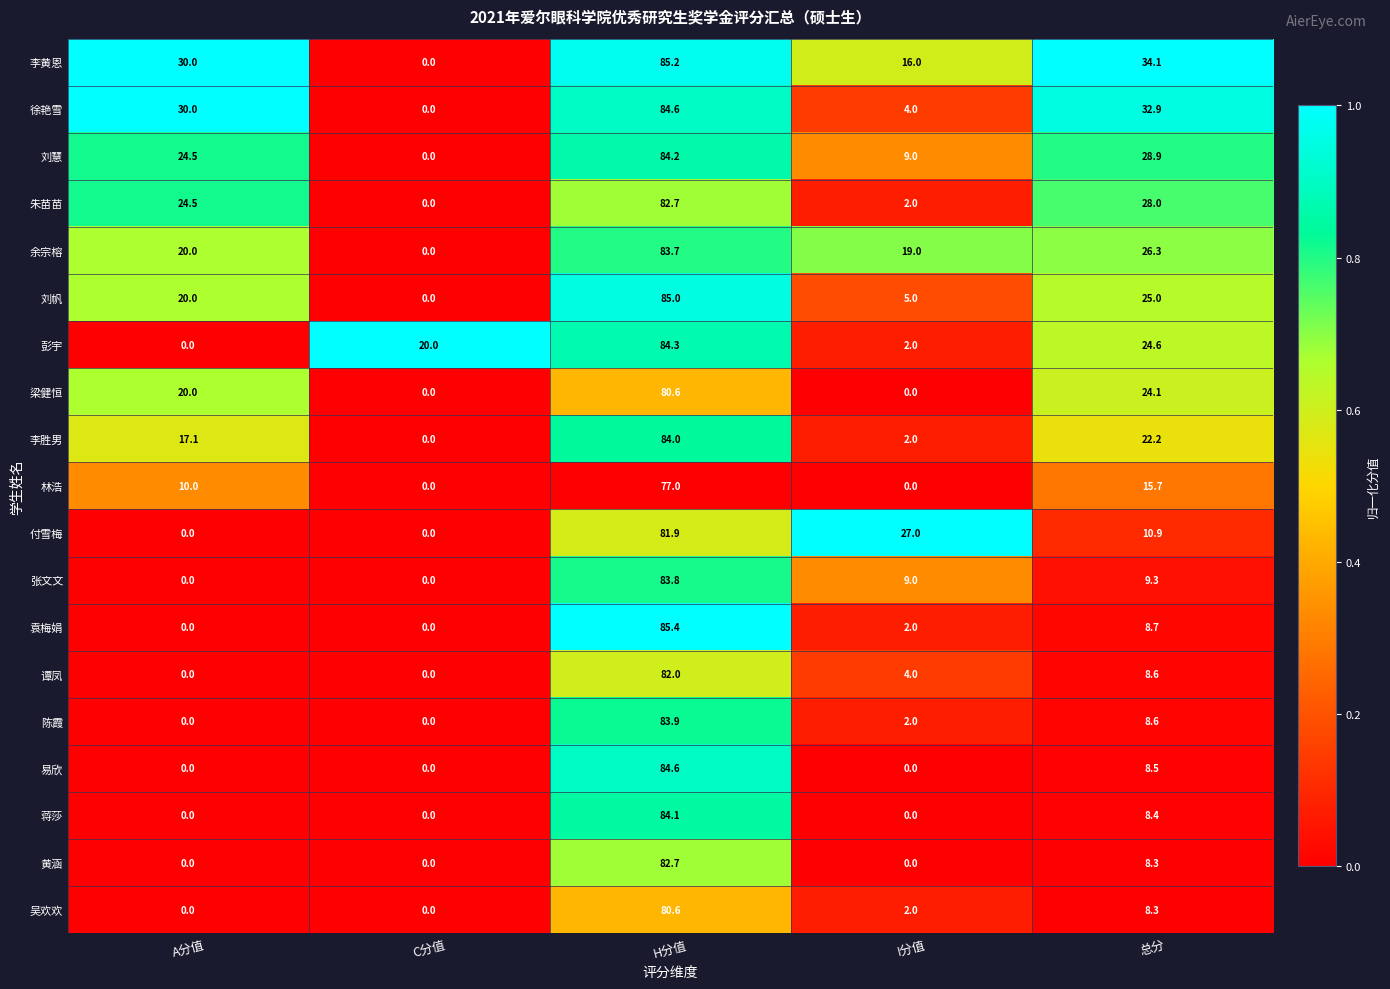

The 朱苗苗 series shows 2.0 at I分值. True or false?

True